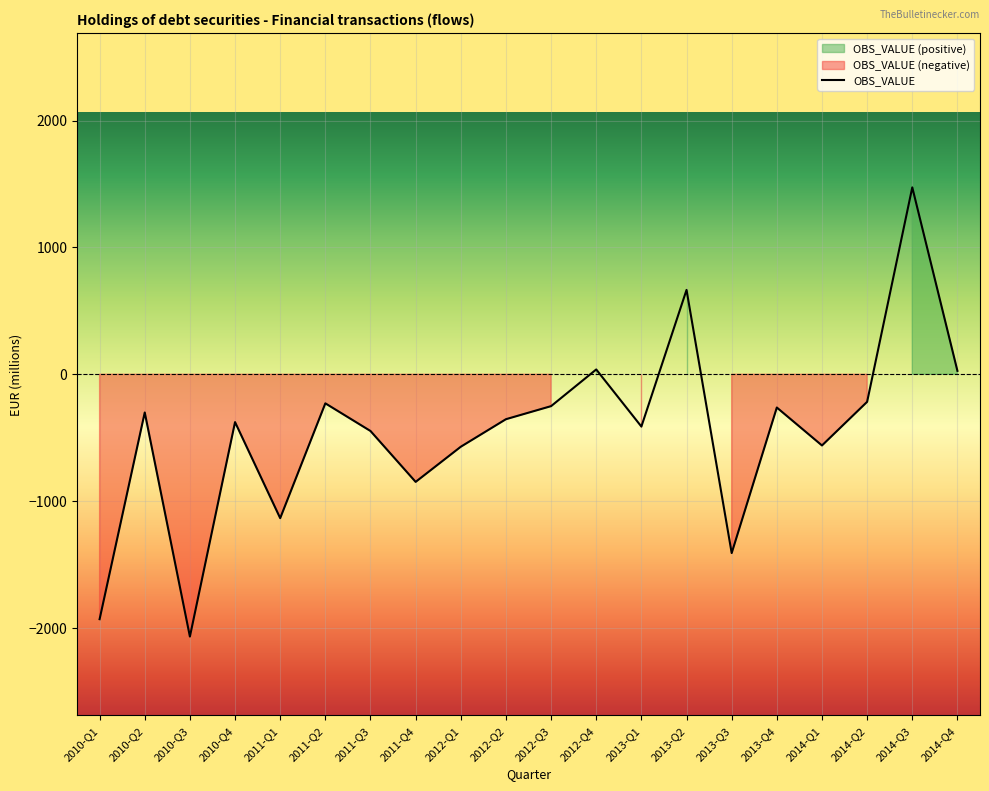

Reading right to left, what are all the values shown in this chart?

2014-Q4=27	2014-Q3=1473	2014-Q2=-217	2014-Q1=-561	2013-Q4=-262	2013-Q3=-1409	2013-Q2=665	2013-Q1=-412	2012-Q4=38	2012-Q3=-251	2012-Q2=-354	2012-Q1=-571	2011-Q4=-848	2011-Q3=-447	2011-Q2=-229	2011-Q1=-1134	2010-Q4=-377	2010-Q3=-2067	2010-Q2=-301	2010-Q1=-1930